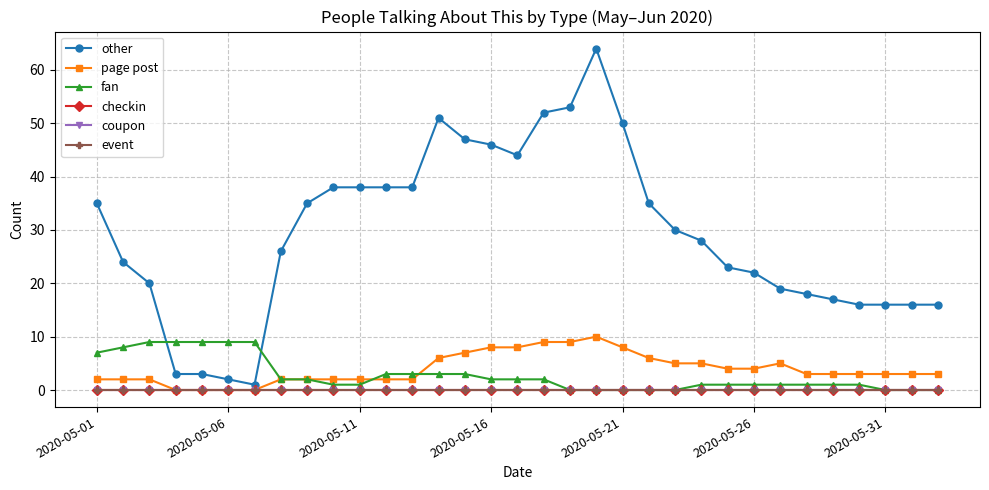

Is this an area chart (filled region under the line)?

No